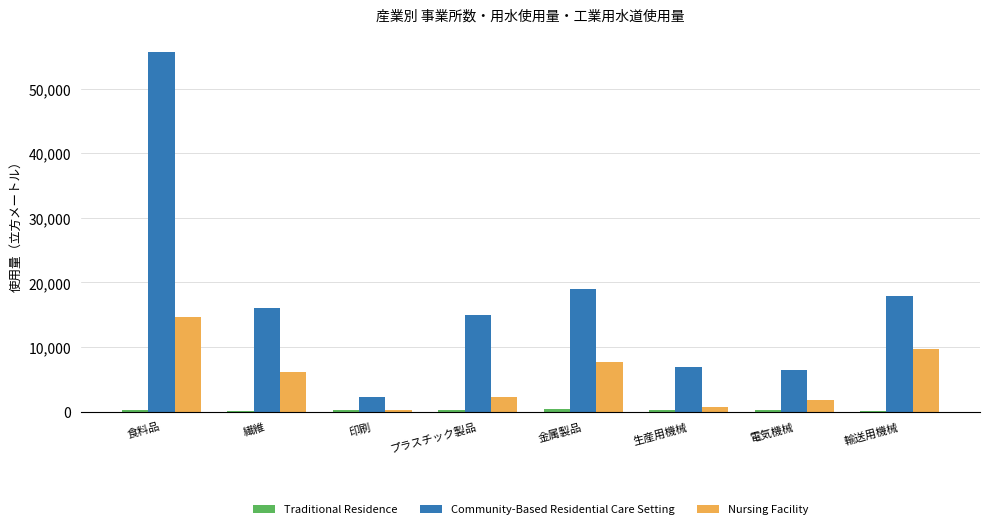

At which category is the sum across all series the highest?

食料品